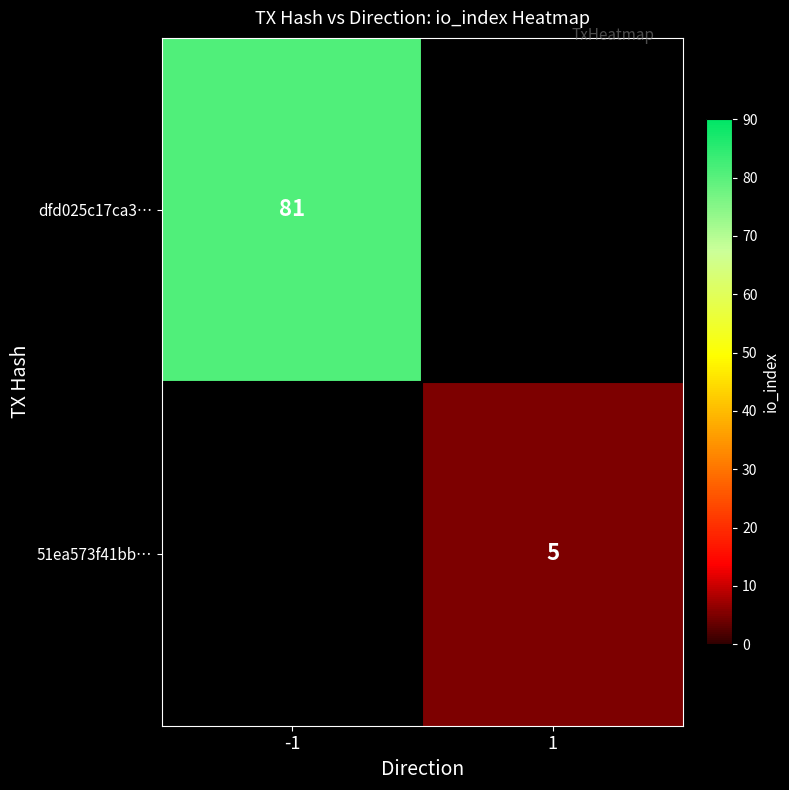

The dfd025c17ca3… series shows 110 at -1. True or false?

False